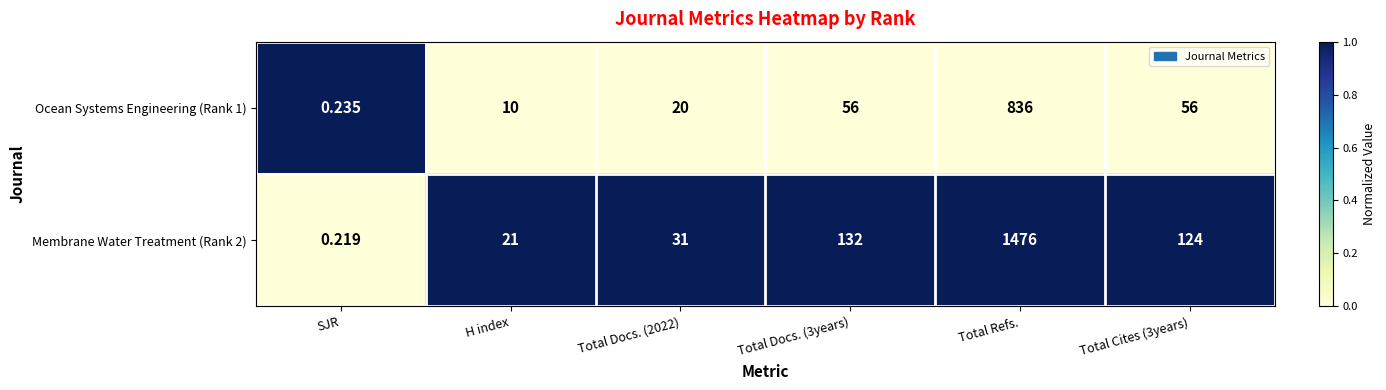

Which series changed the most between SJR and Total Cites (3years)?

Membrane Water Treatment (Rank 2)